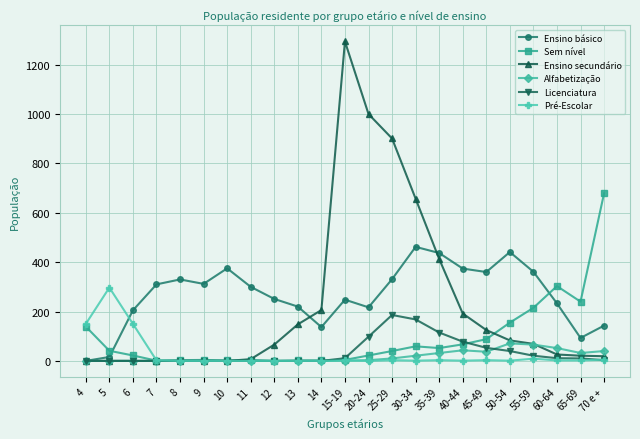

What is the difference between the second highest and minimum values in the Alfabetização series?

66